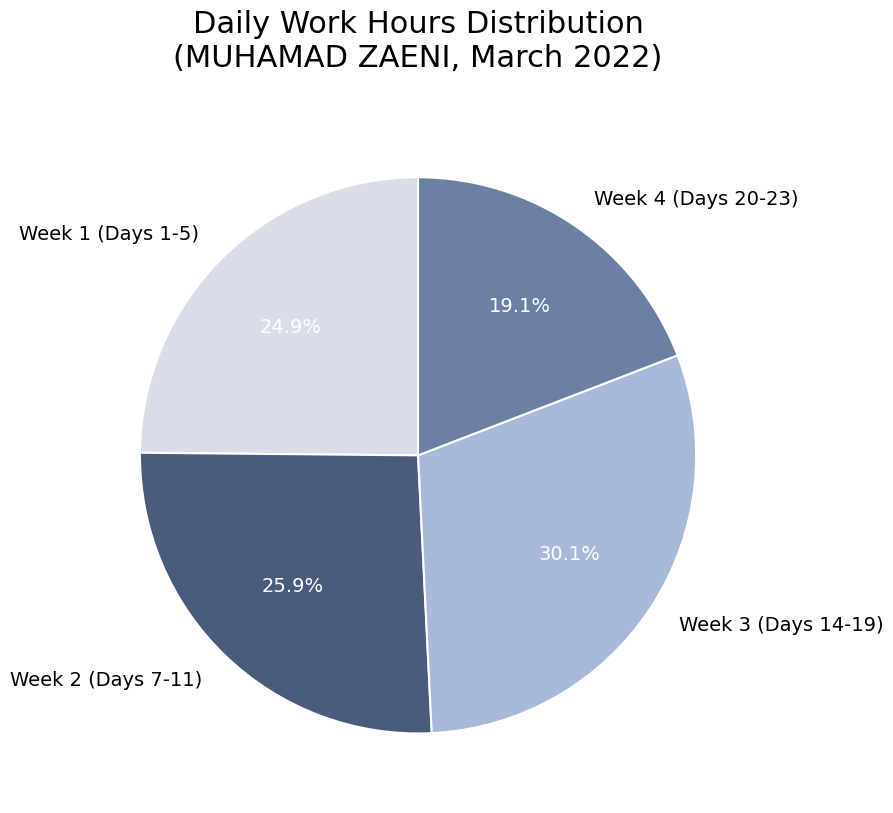

Is Week 3 (Days 14-19) the majority of the pie?

No